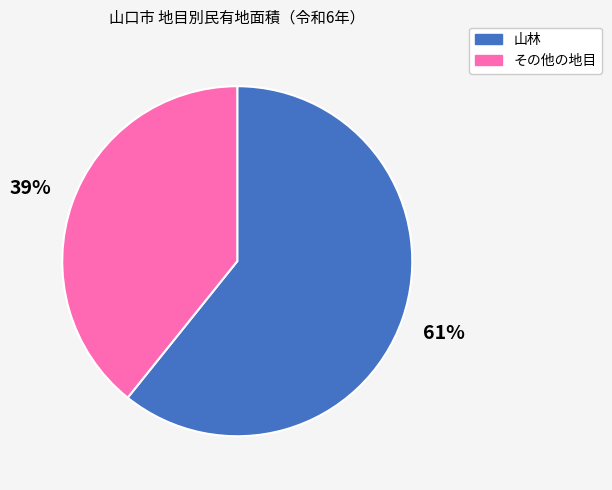

To the nearest percent, what is the difference between the largest and smallest slice percentages?

22%